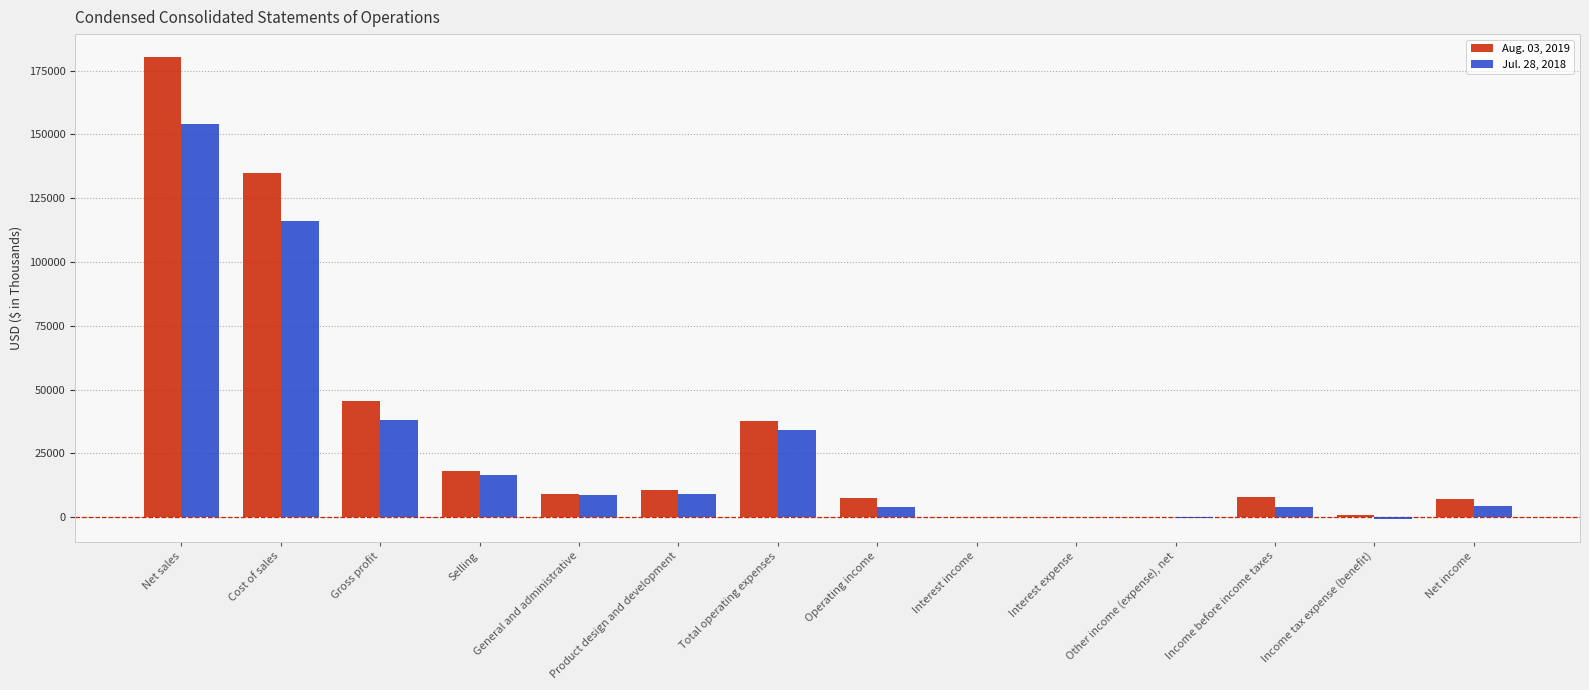

The value of Aug. 03, 2019 at Total operating expenses is 17999. True or false?

False